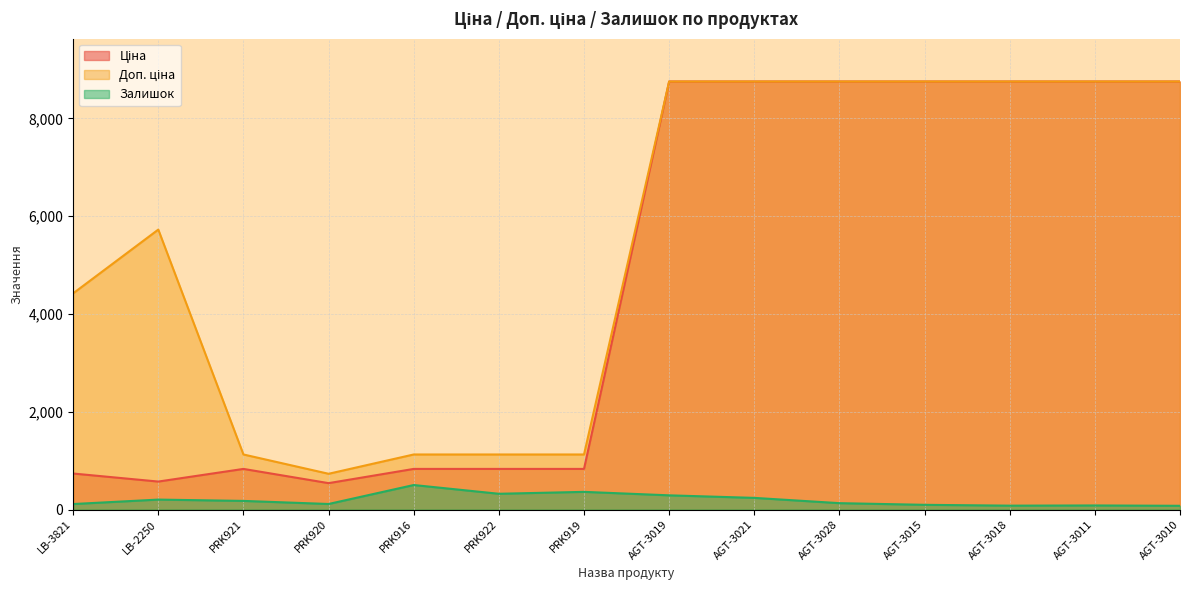

At how many categories does at least one series exceed 5371?

8